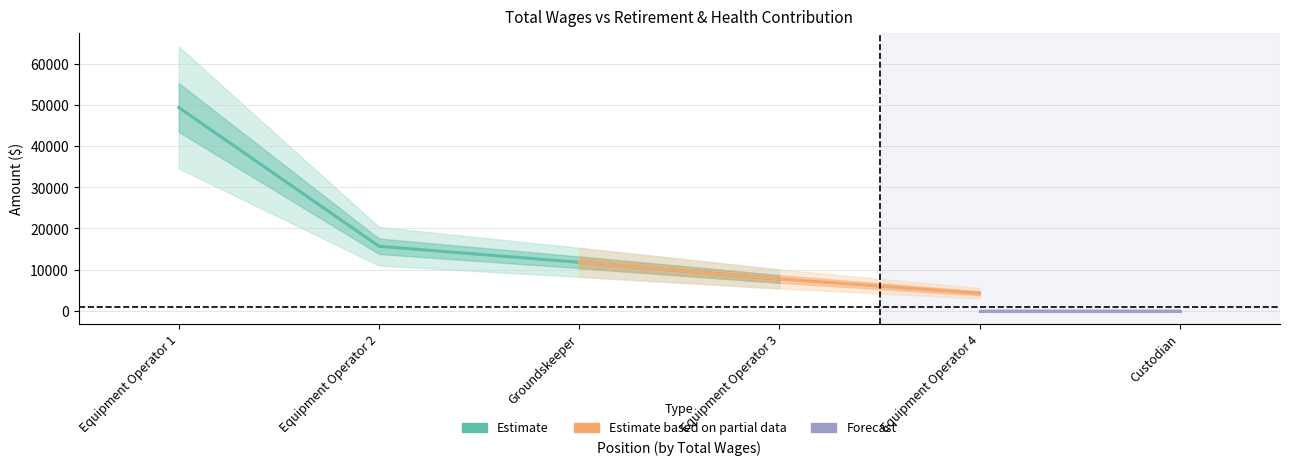

True or false: Total Retirement & Health Contribution and Total Wages cross at least once.

False